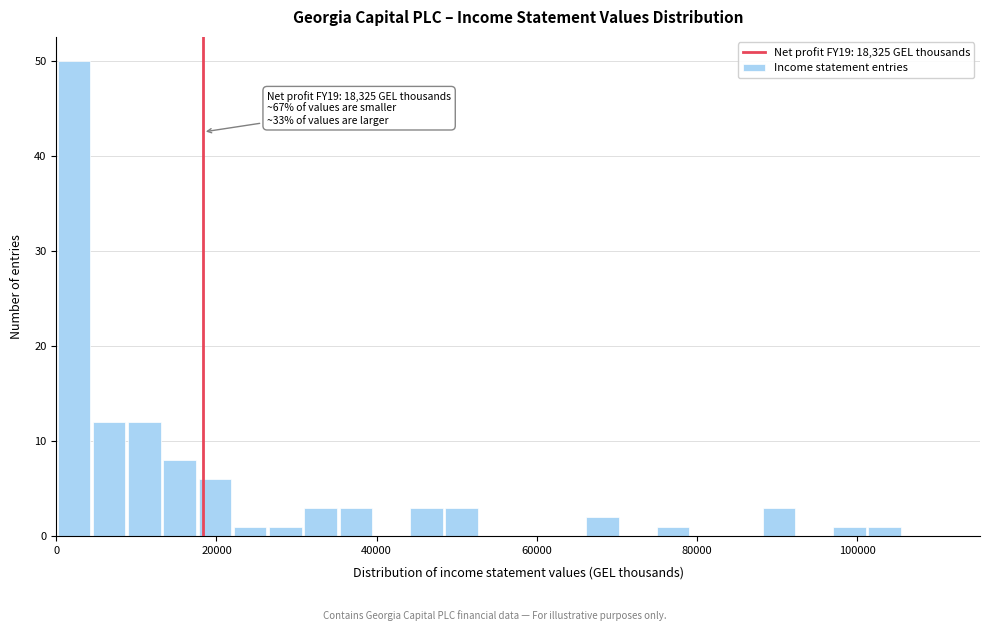

Read against the x-axis, roughly where is the centre of the tallest bar?

2000